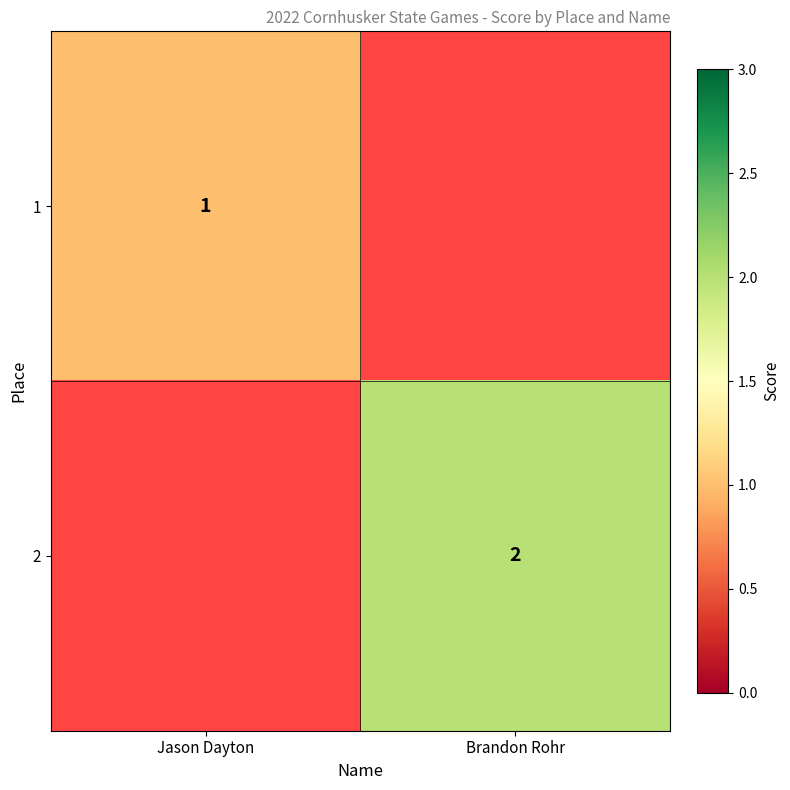

Is it true that 2 equals 1 at Brandon Rohr?

False